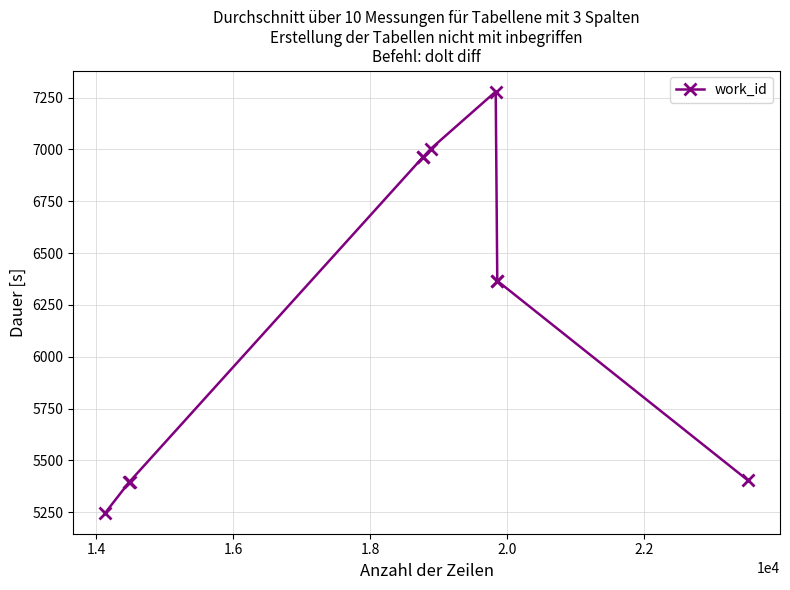

True or false: there are more than 0 points higher than both neighbors.

True